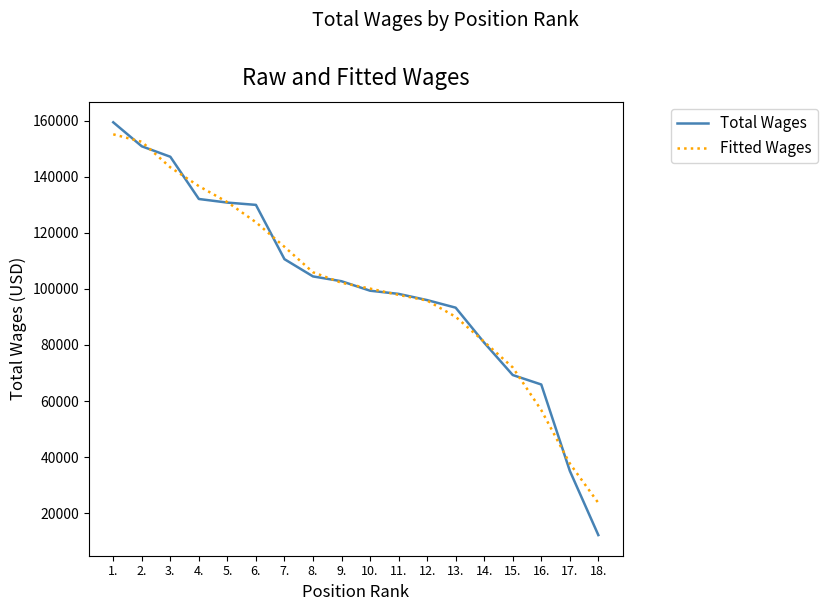

What is the spread (max minus min) of values at 10.?

749.3